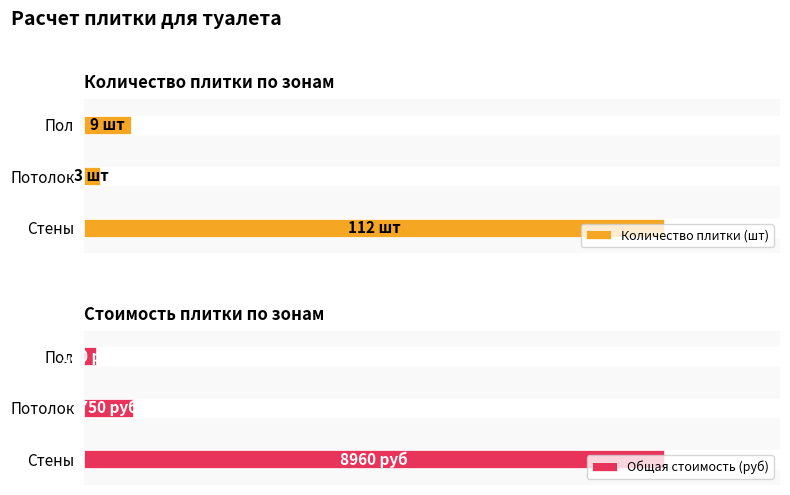

Is the value of Количество плитки (шт) at Потолок greater than the value of Общая стоимость (руб) at Стены?

No